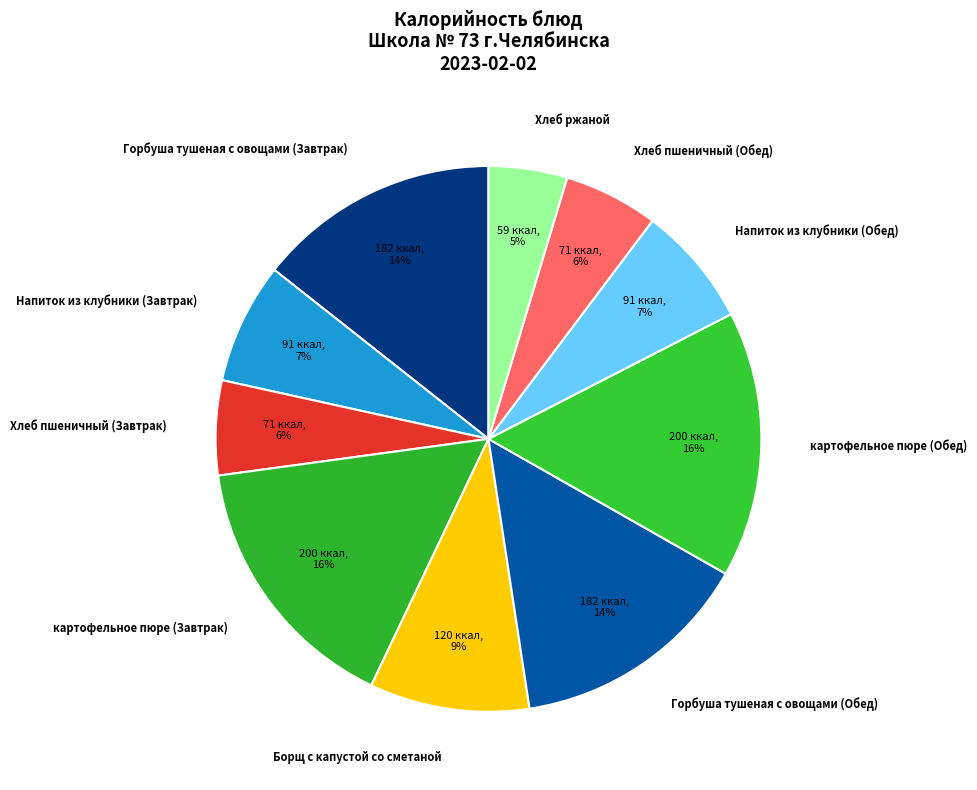

To the nearest percent, what portion does Хлеб пшеничный (Обед) represent?

6%